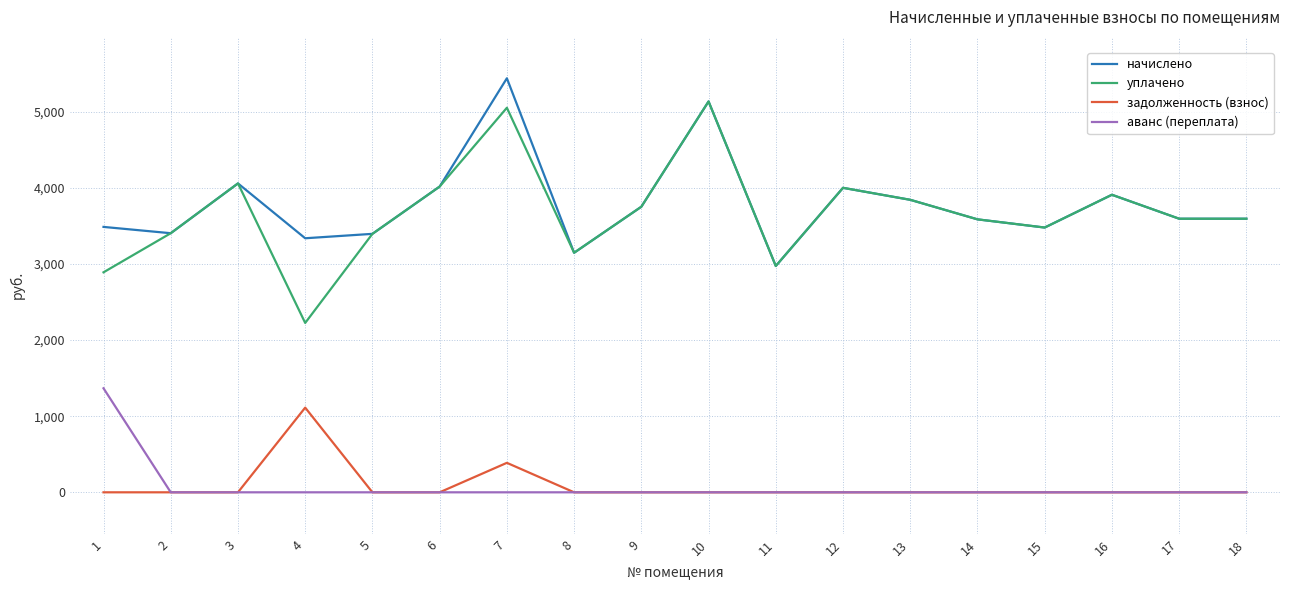

Which series has the largest range (max minus min)?

уплачено